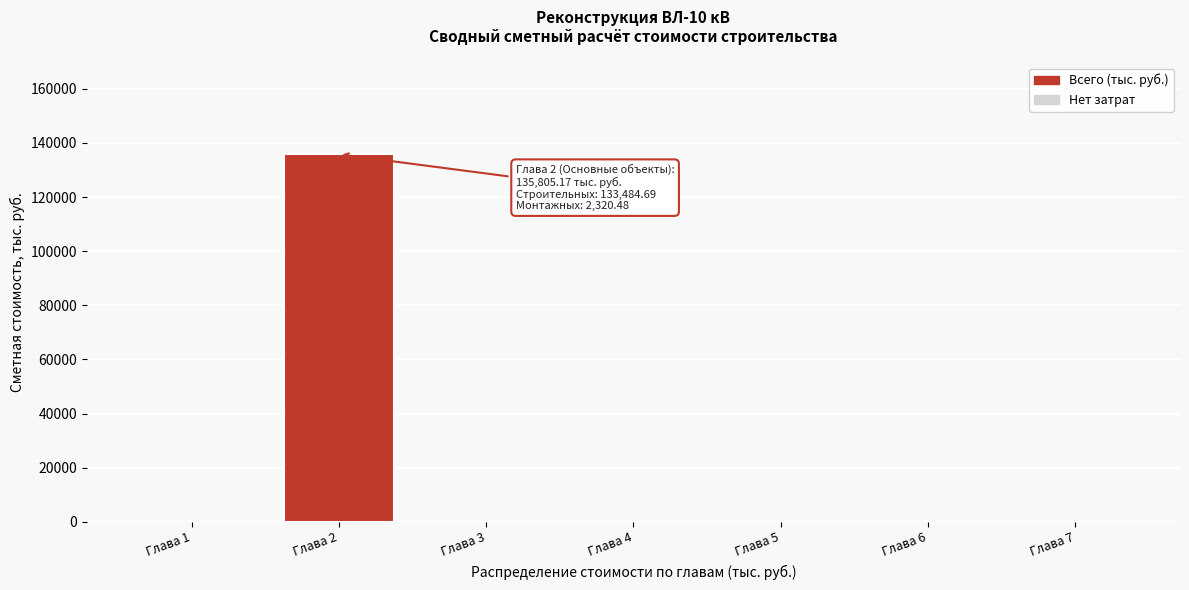

Reading left to right, what are all the values shown in this chart?

Глава 1=0.0	Глава 2=135805.2	Глава 3=0.0	Глава 4=0.0	Глава 5=0.0	Глава 6=0.0	Глава 7=0.0